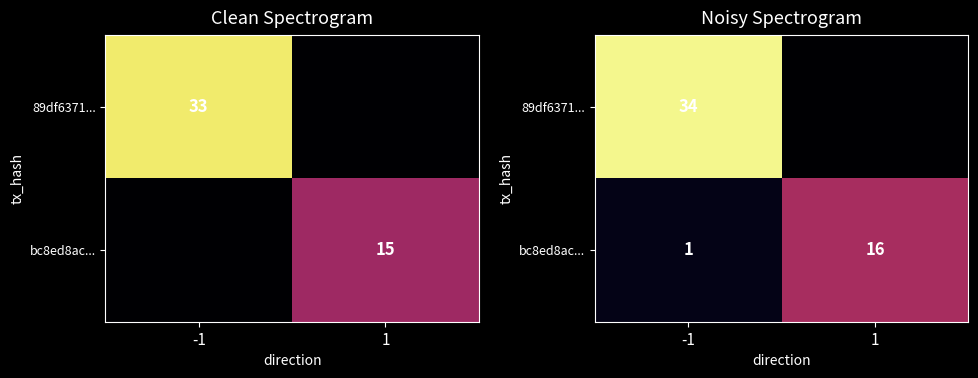

List the labels in order of bc8ed8ac... value, smallest first.

-1, 1